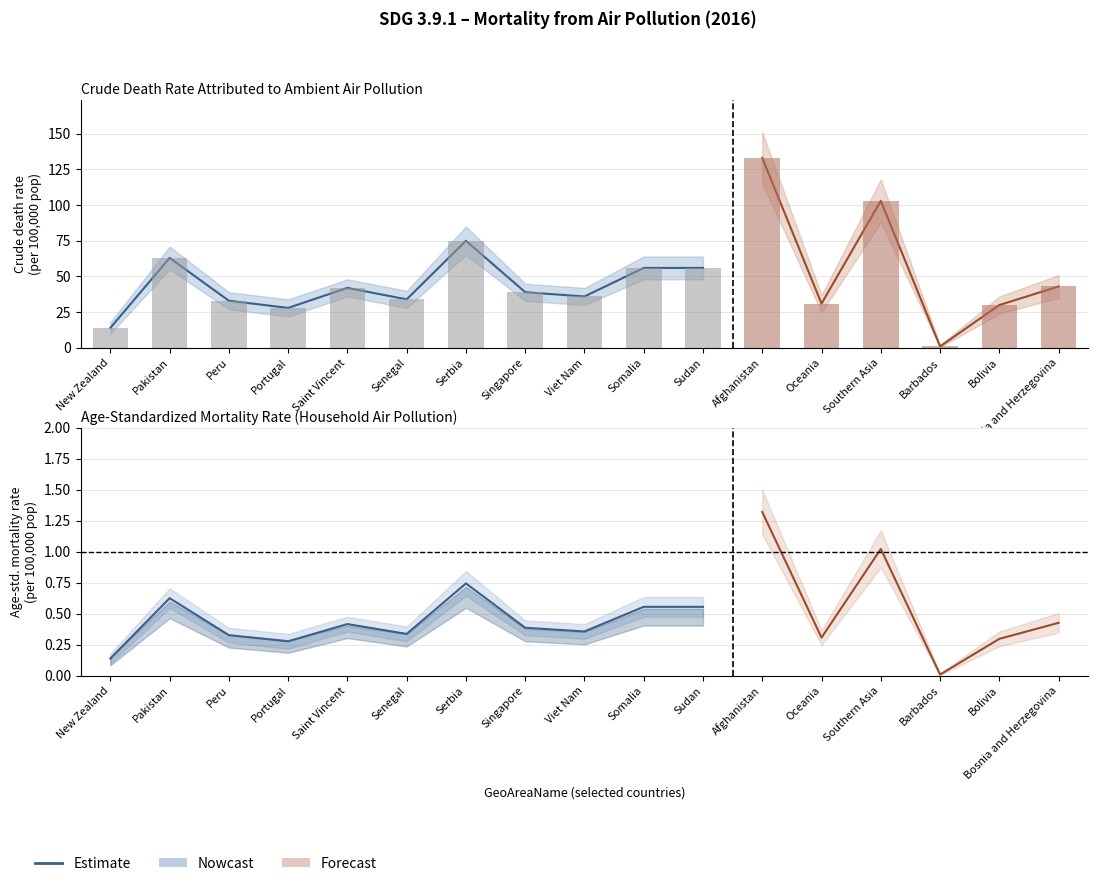

Is it true that the value at Viet Nam is 0.4?

True